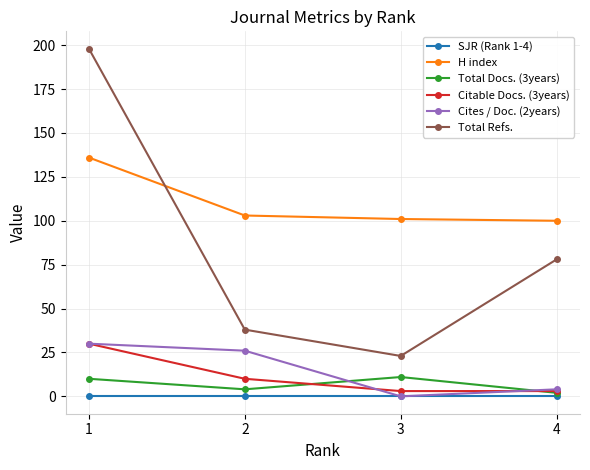

At which category does Total Docs. (3years) reach its first local peak?

3